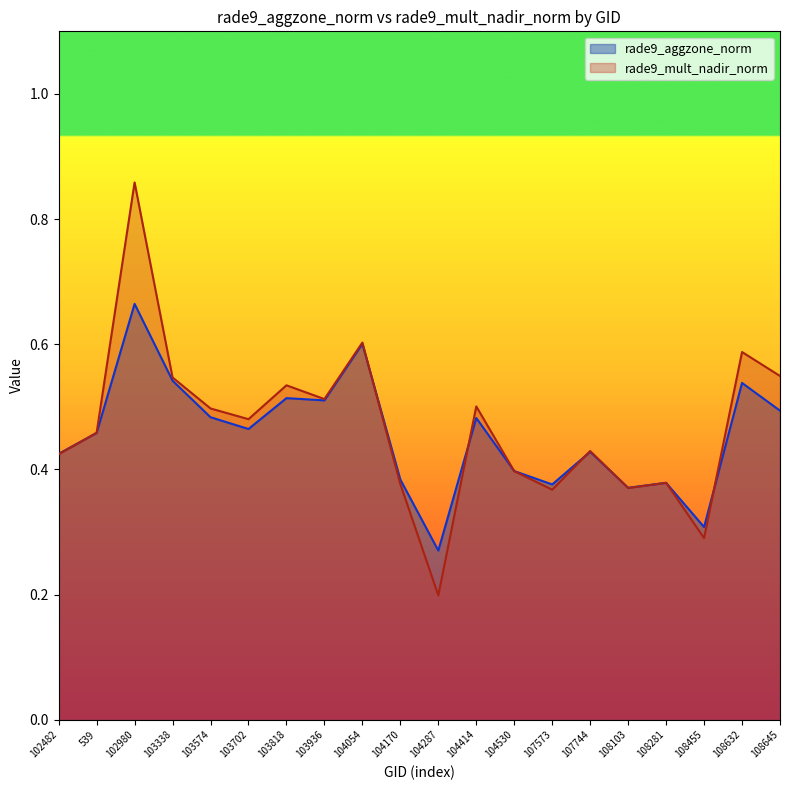

What position from the left is 103574?

5